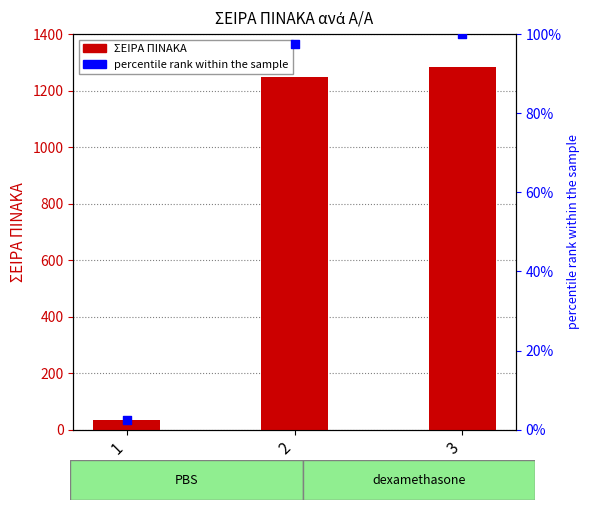

What are all the series names shown in the legend?

ΣΕΙΡΑ ΠΙΝΑΚΑ, percentile rank within the sample